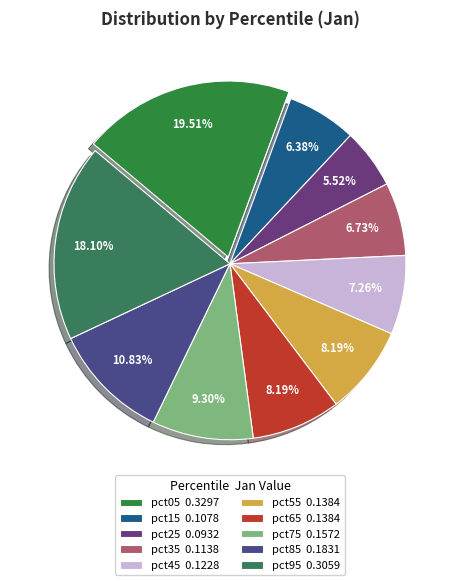

What is the largest slice in the pie chart?

pct05